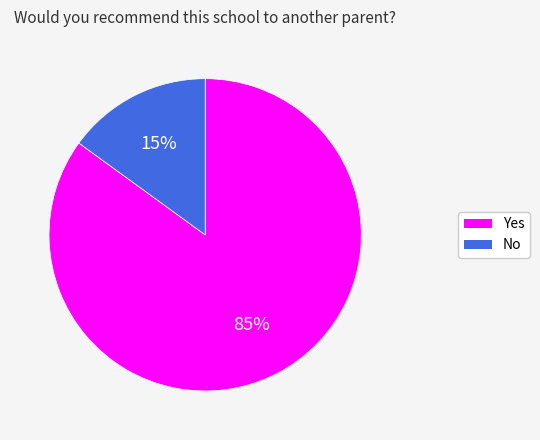

Do No and Yes together represent more than half of the pie?

Yes